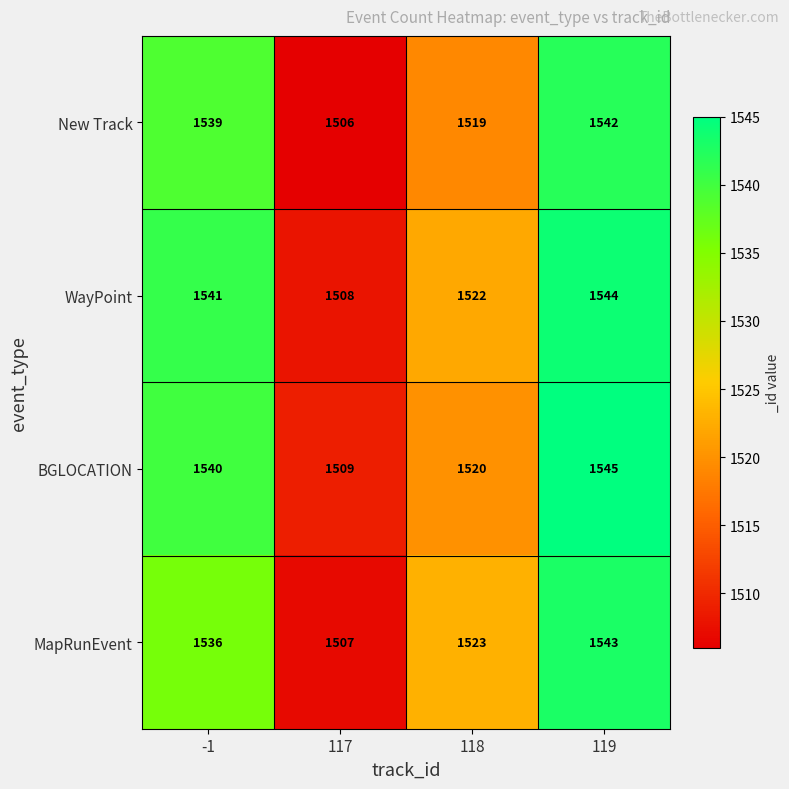

Where is New Track nearest to the value 1524?

118